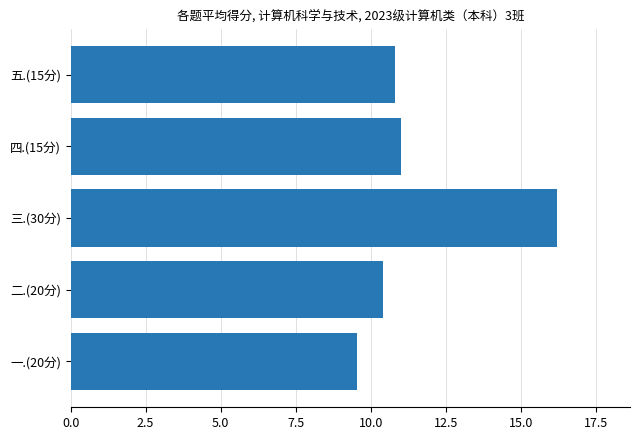

Where is the data nearest to the value 12?

四.(15分)